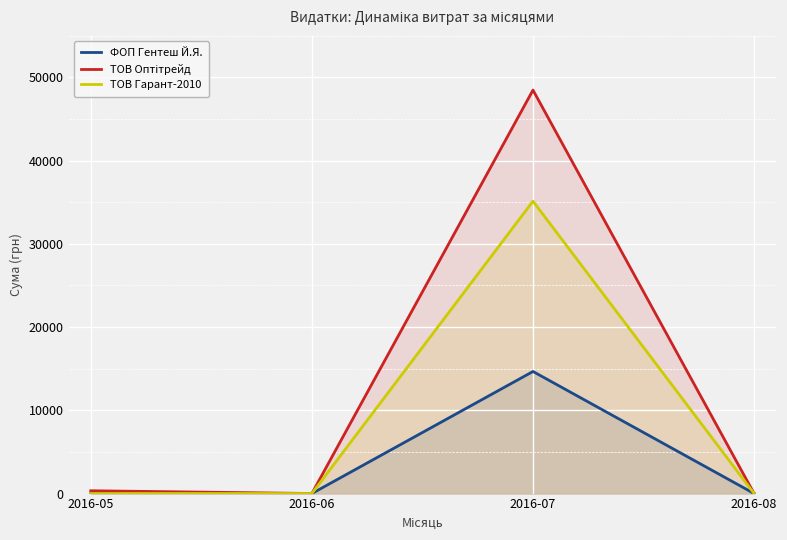

Which series has the largest range (max minus min)?

ТОВ Оптітрейд